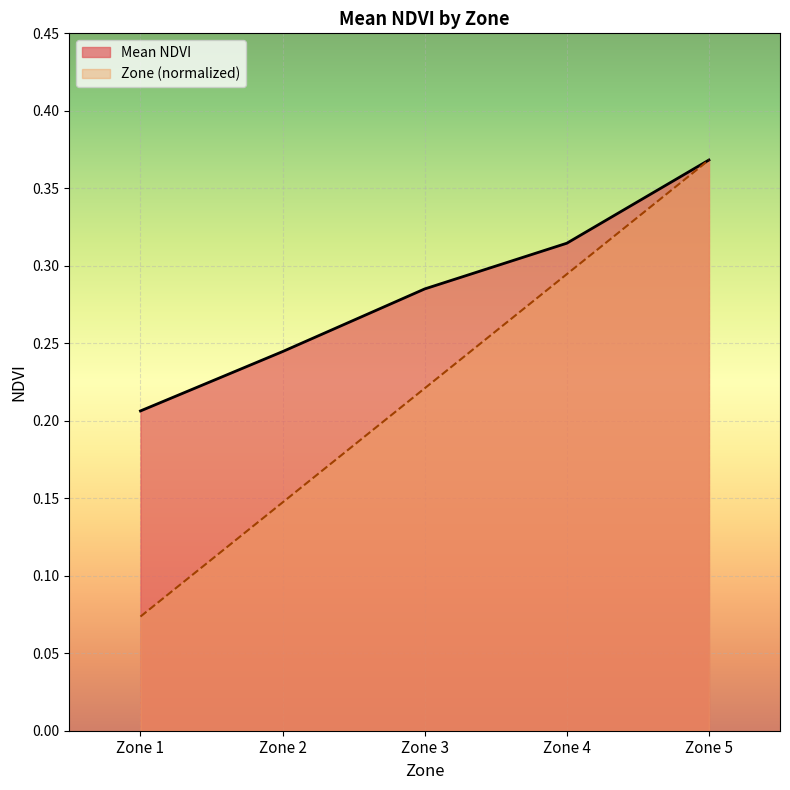

Does the chart display data point markers on the line(s)?

No